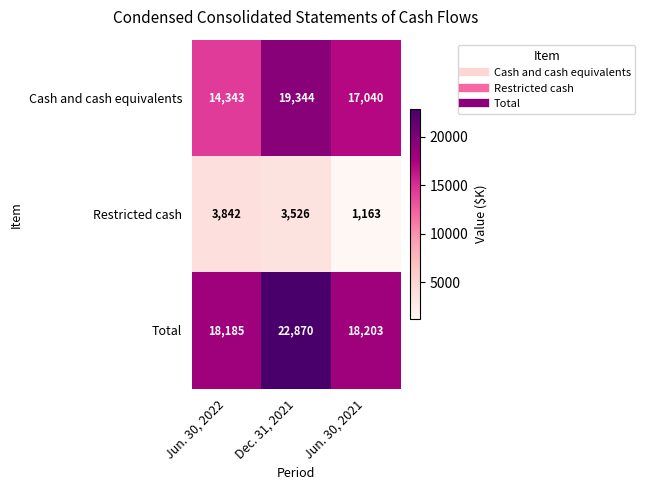

Count the number of data series in this chart.

3